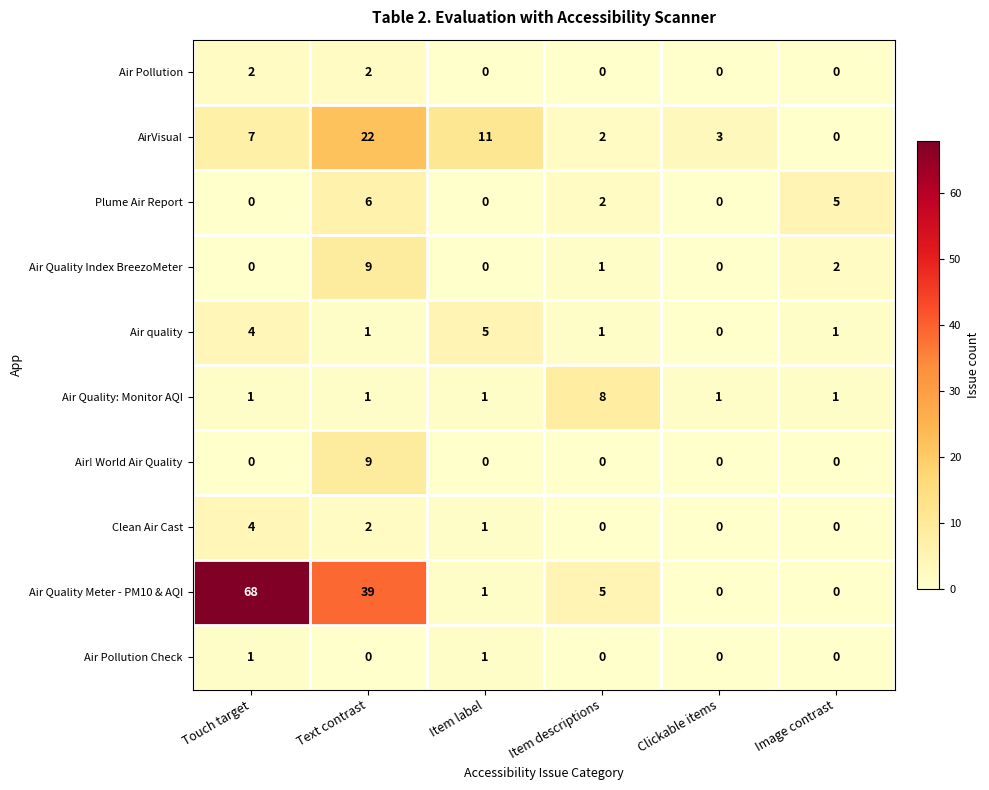

At which category is the sum across all series the highest?

Text contrast